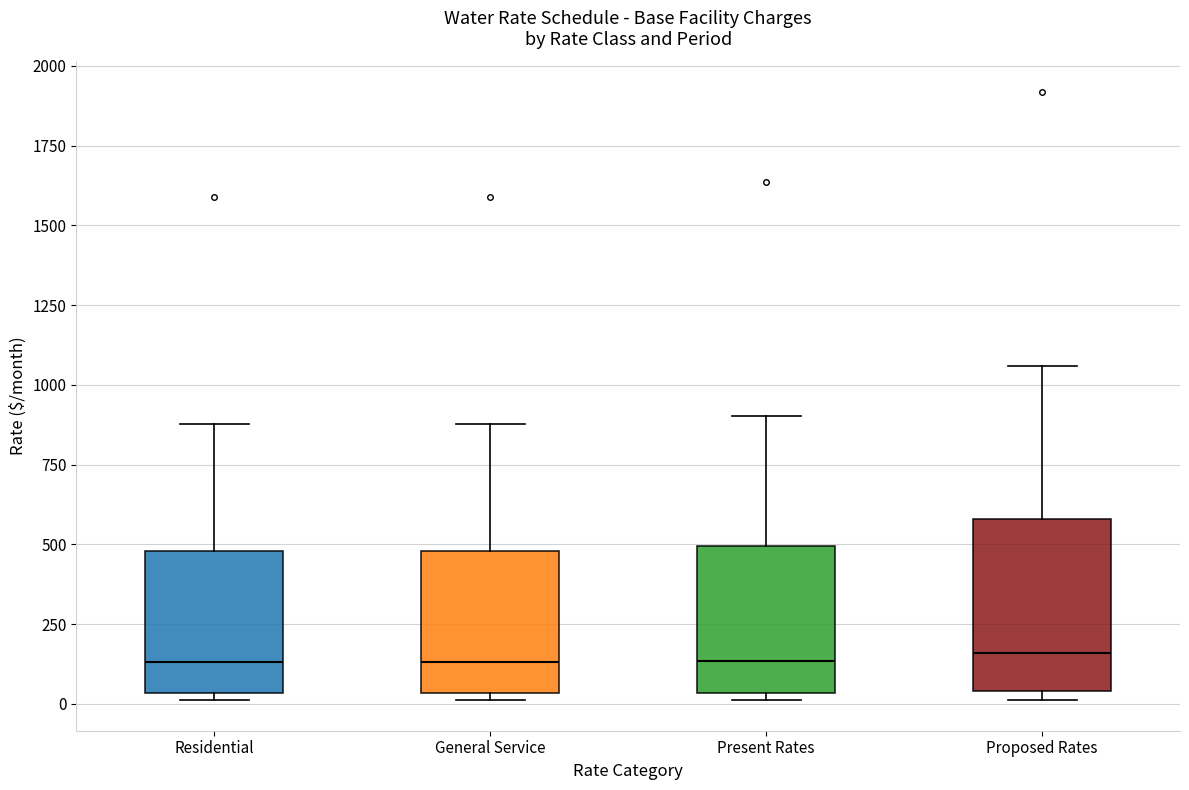

Which box is the tallest, from its lower edge to its upper edge?

Proposed Rates